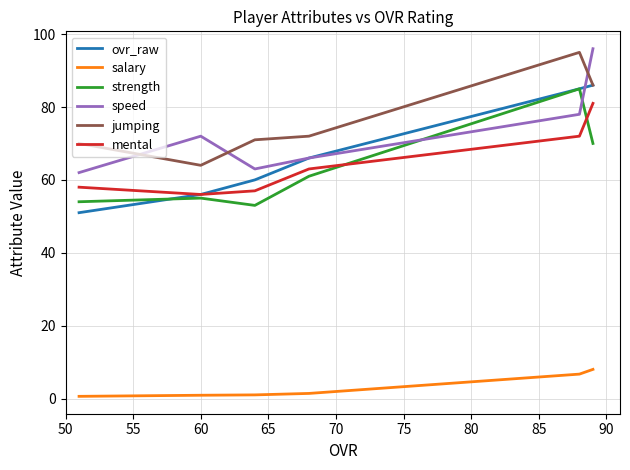

Is this an area chart (filled region under the line)?

No